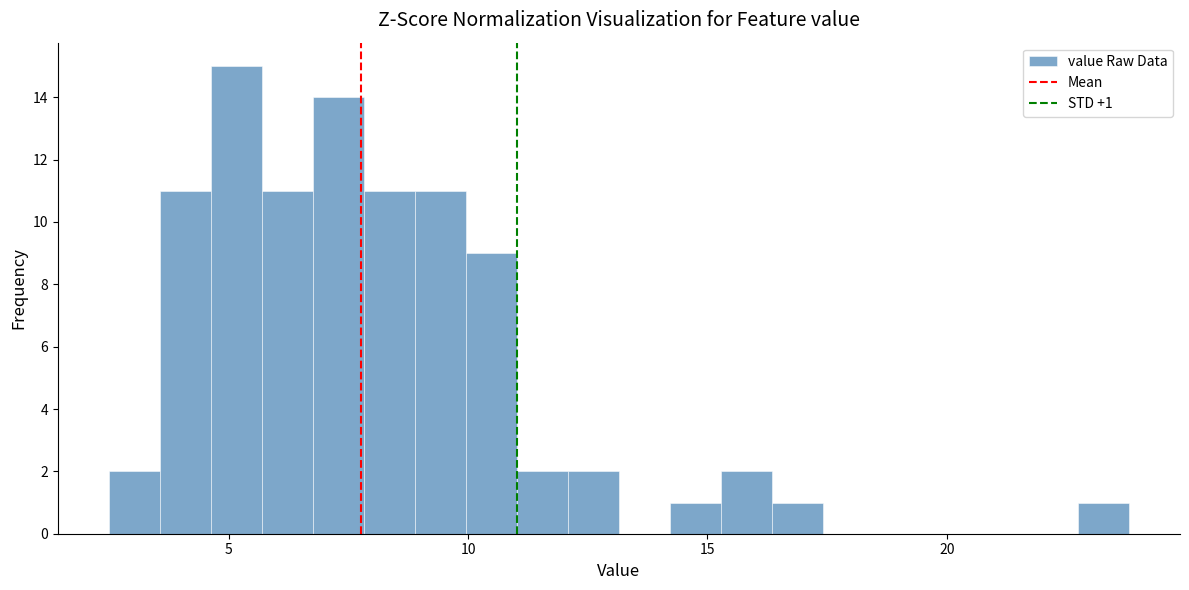

Around what value on the x-axis is the tallest bar? Give the approximate position of its centre, as read against the axis.

5.0